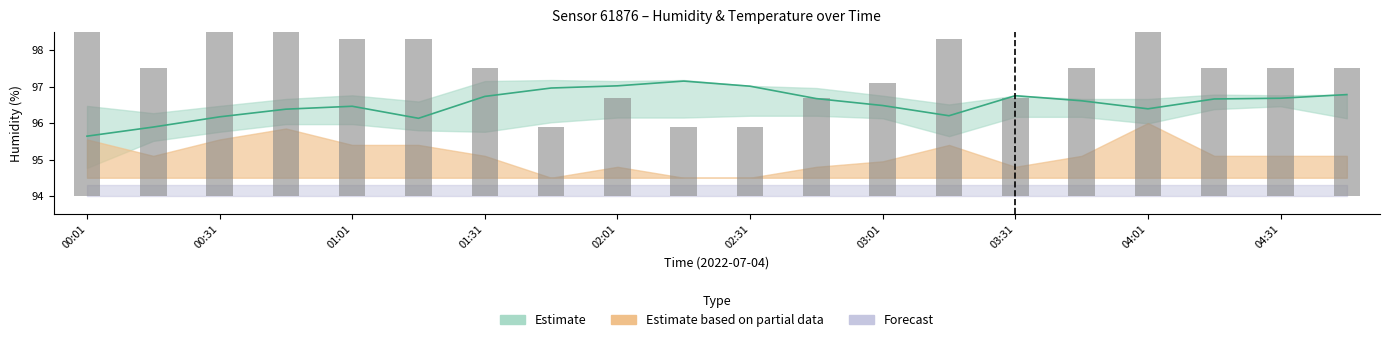

Reading right to left, transcribe all the data shown in this chart.

humidity: 96.8	96.7	96.7	96.4	96.6	96.8	96.2	96.5	96.7	97.0	97.2	97.0	97.0	96.7	96.1	96.5	96.4	96.2	95.9	95.6
temperature: 3.5	3.5	3.5	5.9	3.5	2.7	4.3	3.1	2.7	1.9	1.9	2.7	1.9	3.5	4.3	4.3	5.5	4.7	3.5	4.7